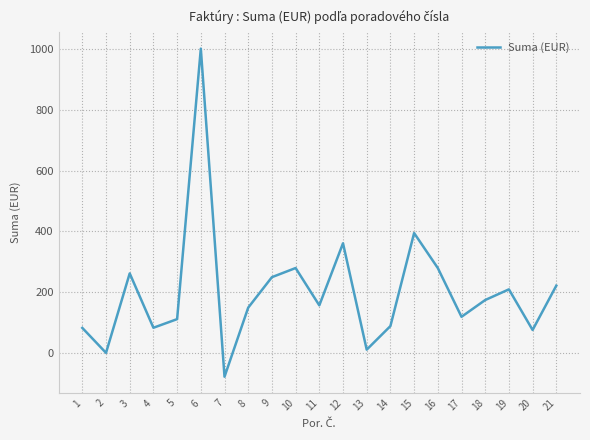

What is the difference between the maximum and minimum values?

1076.7